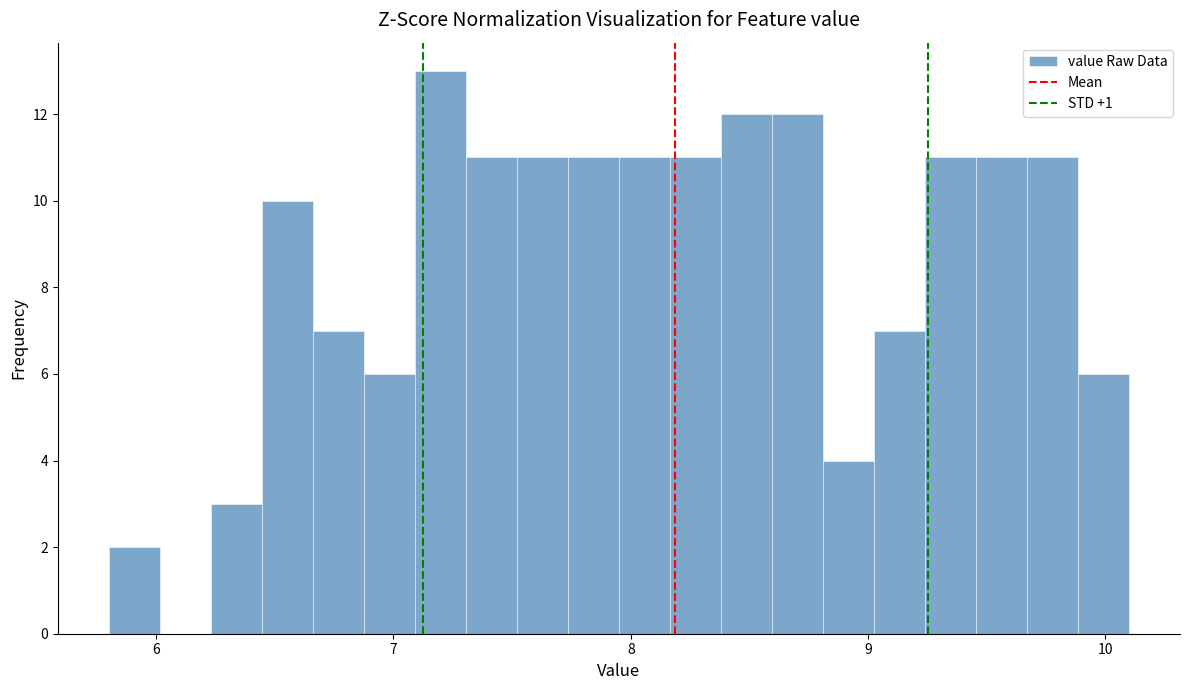

Around what value on the x-axis is the tallest bar? Give the approximate position of its centre, as read against the axis.

7.2